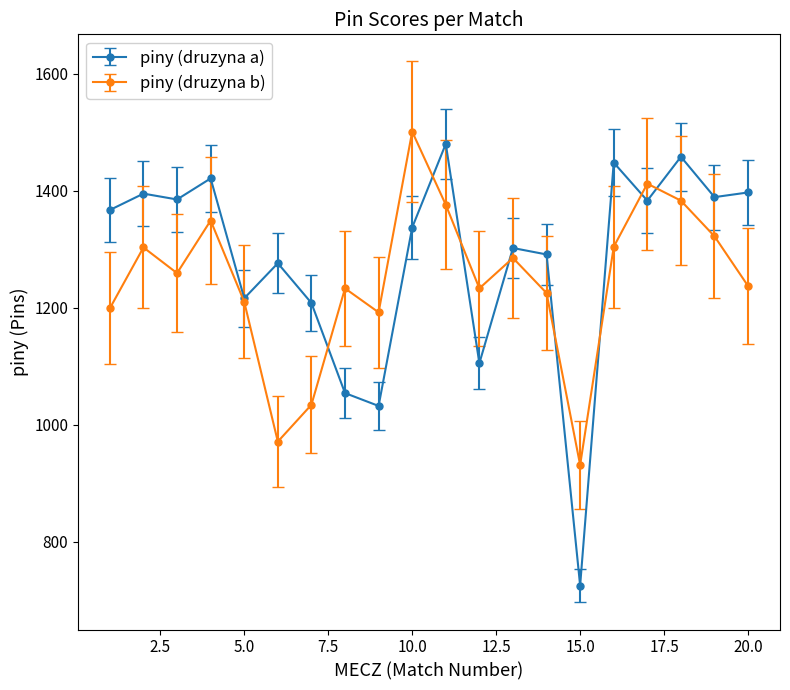

What is the minimum value shown in the chart?

725